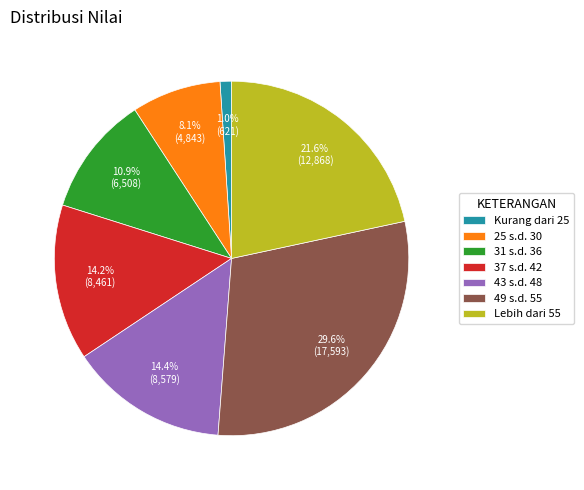

Which slice is the smallest?

Kurang dari 25